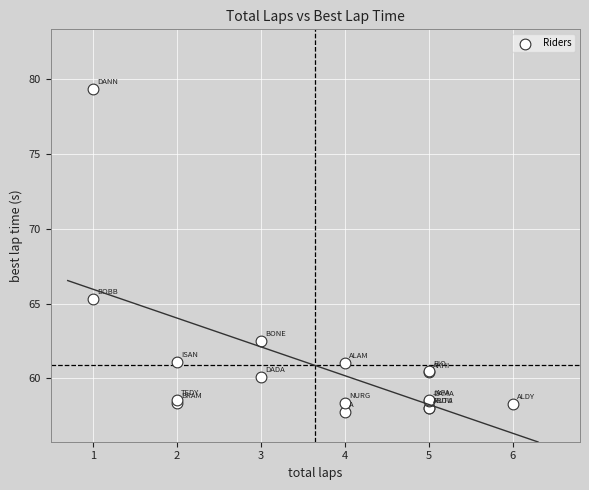

What Y value in the scatter plot is closest to 68?

65.3